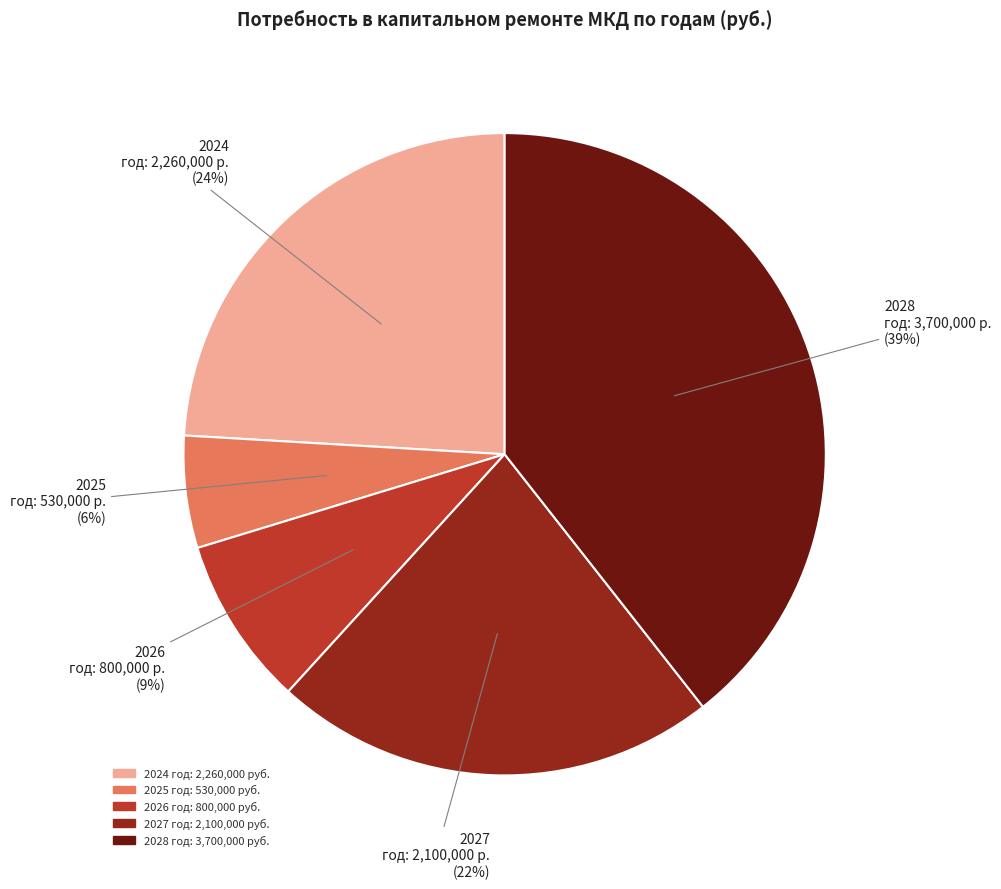

How many slices are in this pie chart?

5